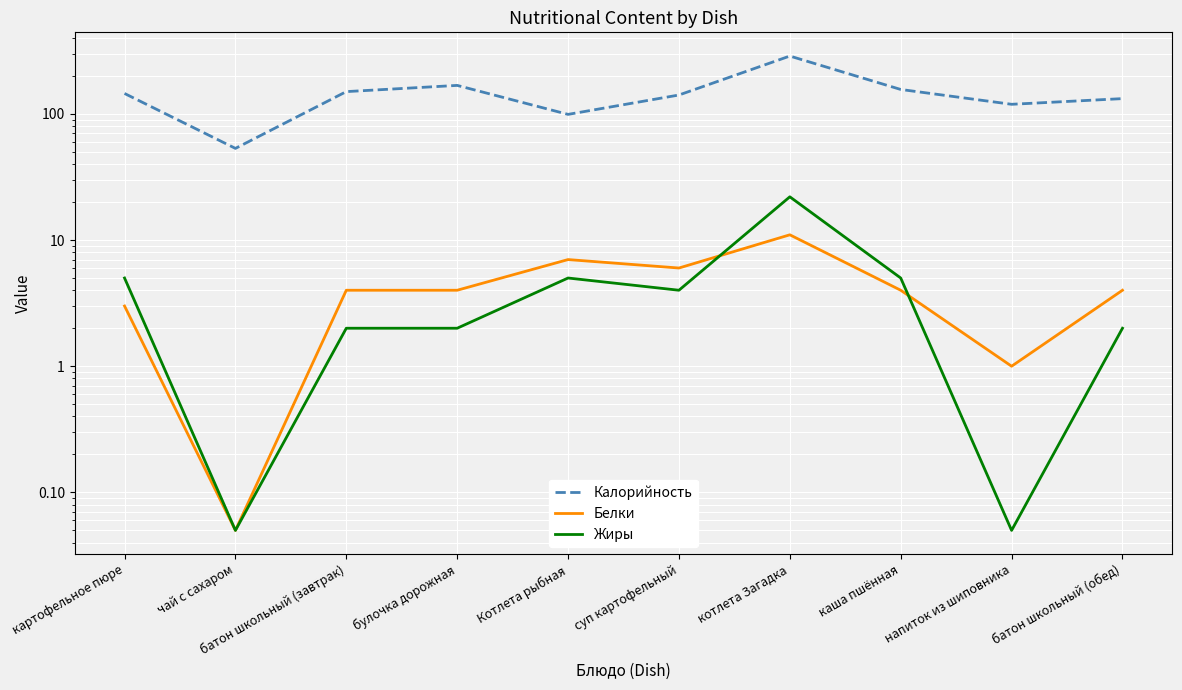

At which category does the chart reach its peak across all series?

котлета Загадка